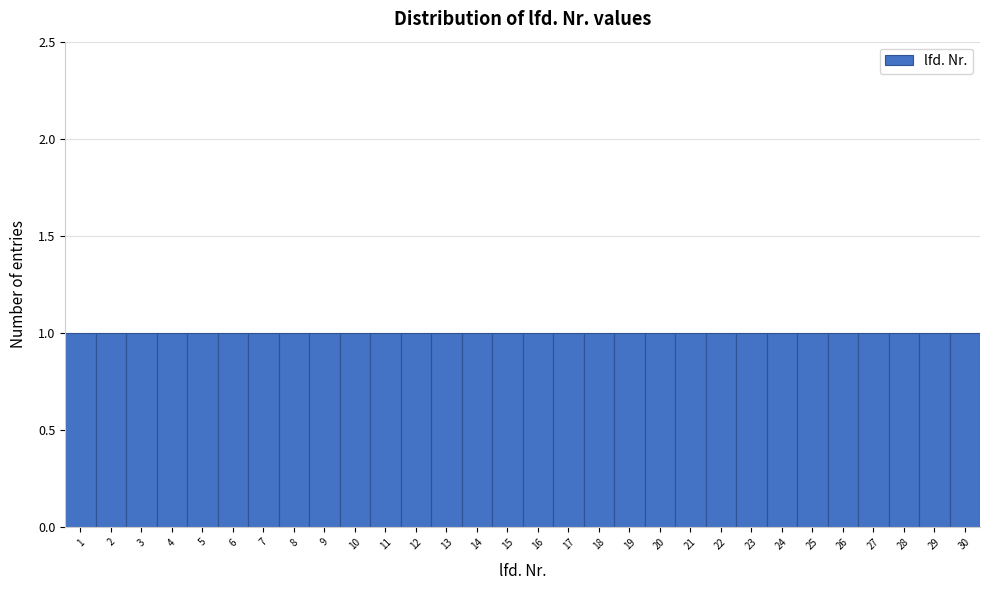

What is the height of the bar covering 12.5 to 13.5 on the x-axis? The values are not printed on the chart, so give them approximately, as read against the axis.

1